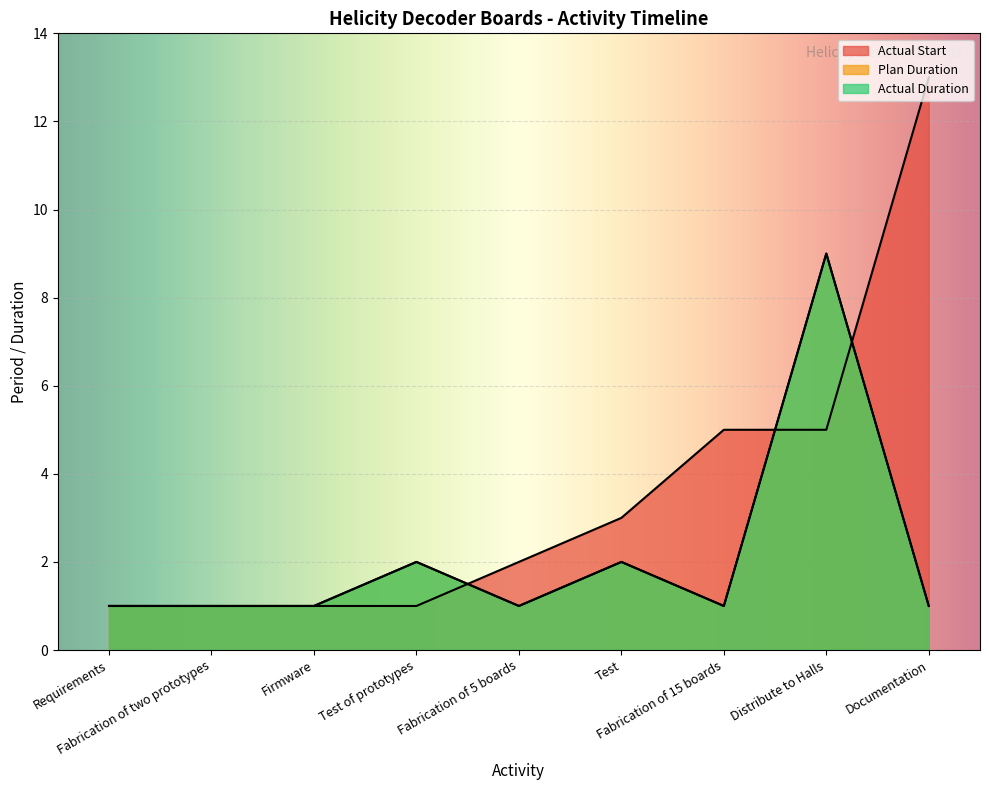

Reading left to right, transcribe all the data shown in this chart.

Actual Start: 1	1	1	1	2	3	5	5	13
Plan Duration: 1	1	1	2	1	2	1	9	1
Actual Duration: 1	1	1	2	1	2	1	9	1